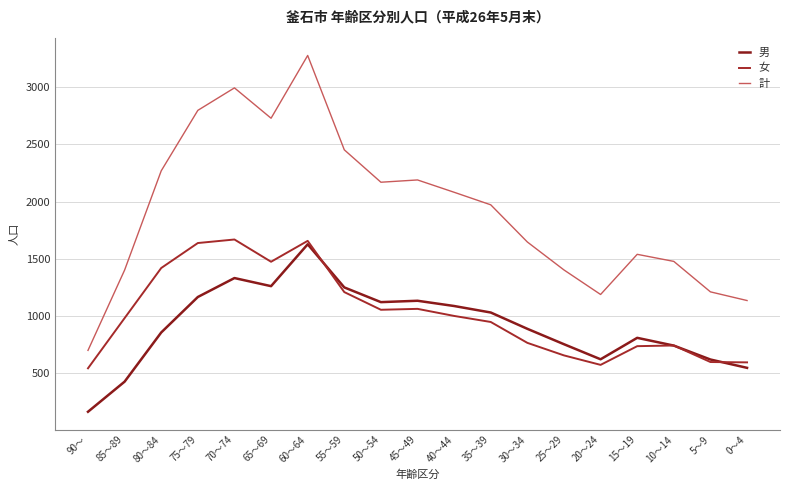

Is the value of 女 at 40～44 greater than the value of 計 at 45～49?

No